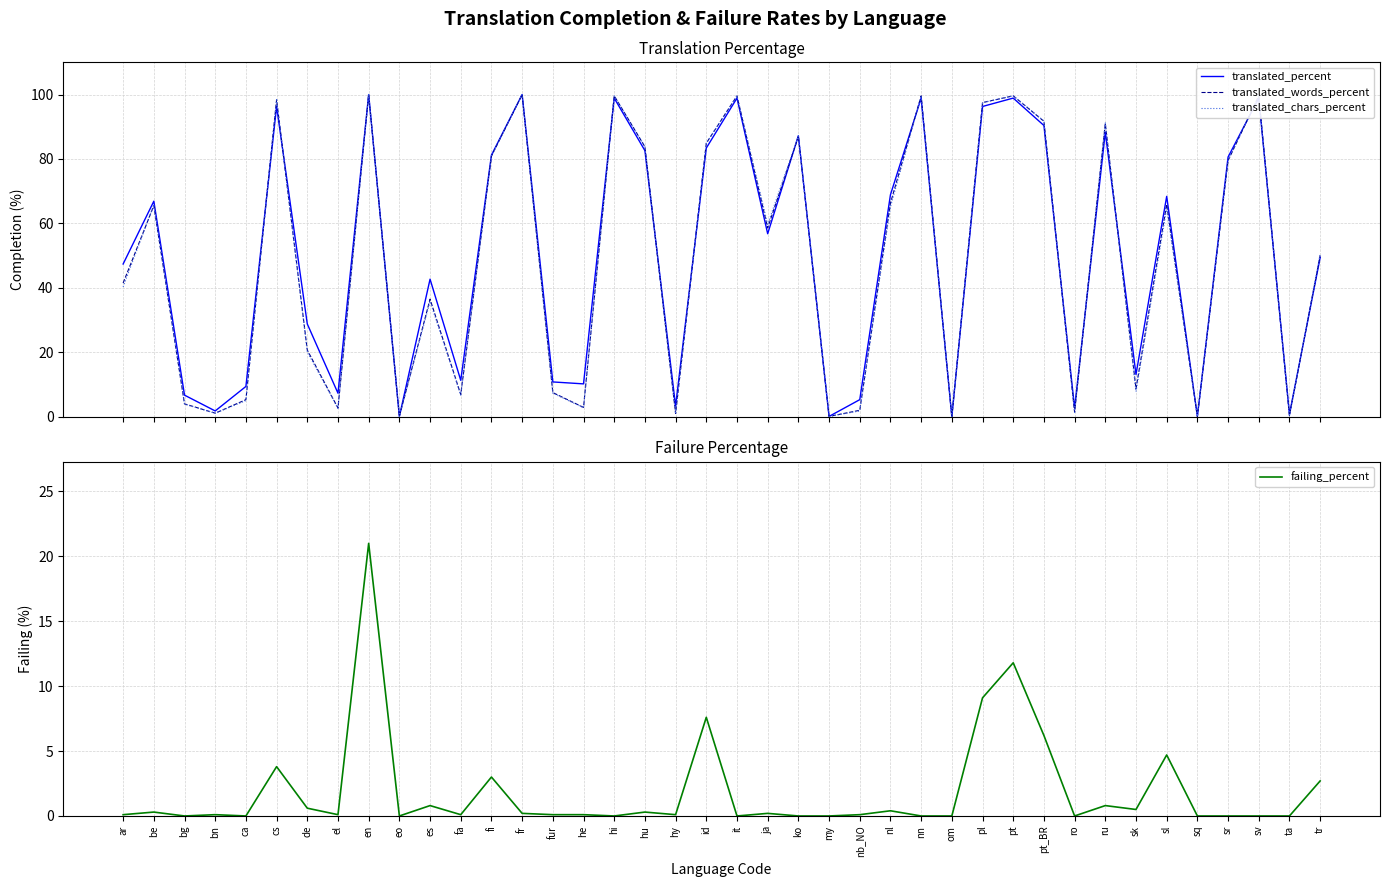

What is the greatest value displayed?

100.0